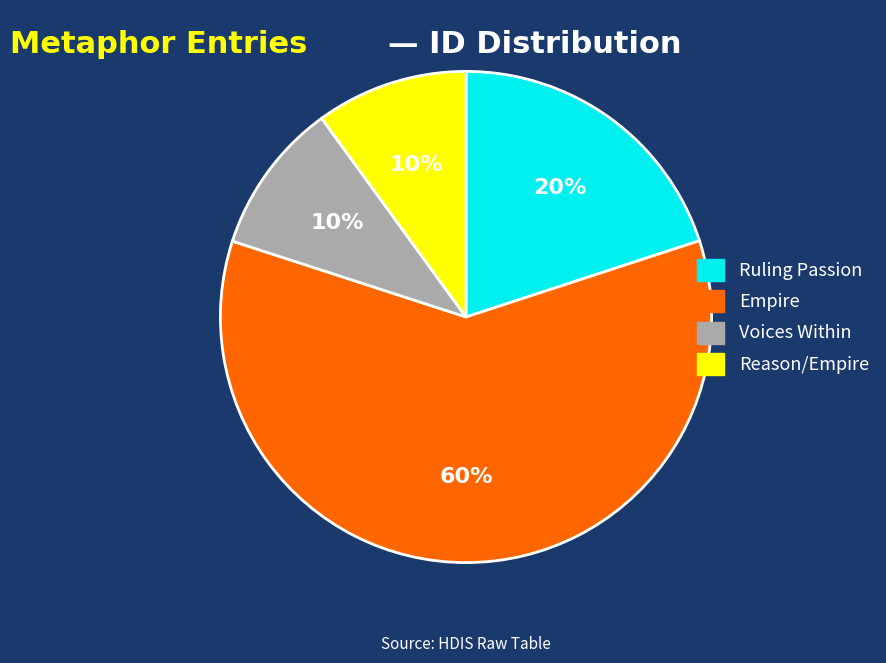

Count the number of slices in the pie.

4